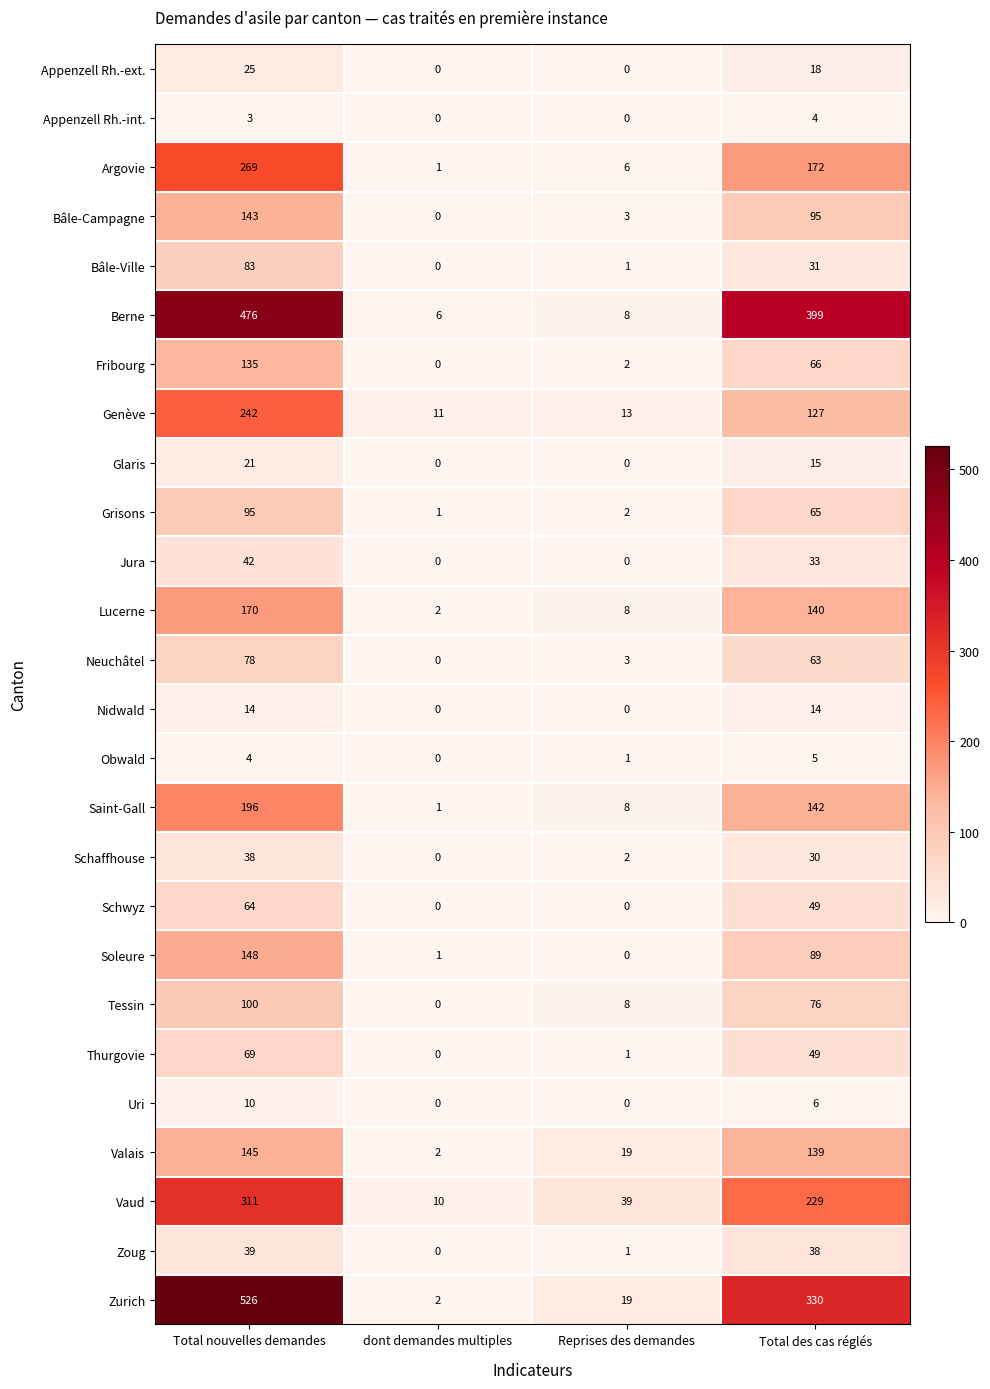

Which series has the largest range (max minus min)?

Zurich